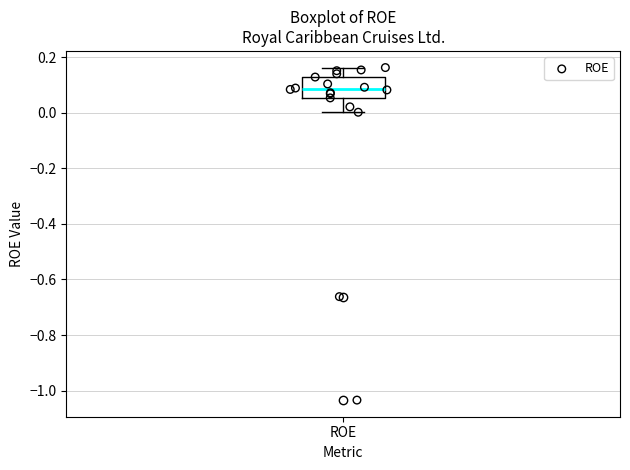

Transcribe this box plot: give where the median line is, the range the box spans, and where the two whiskers end, as read against the y-axis. The values are not printed on the chart, so give them approximately, as read against the axis.

median 0.08, box 0.06 to 0.12, whiskers 0.00 to 0.16